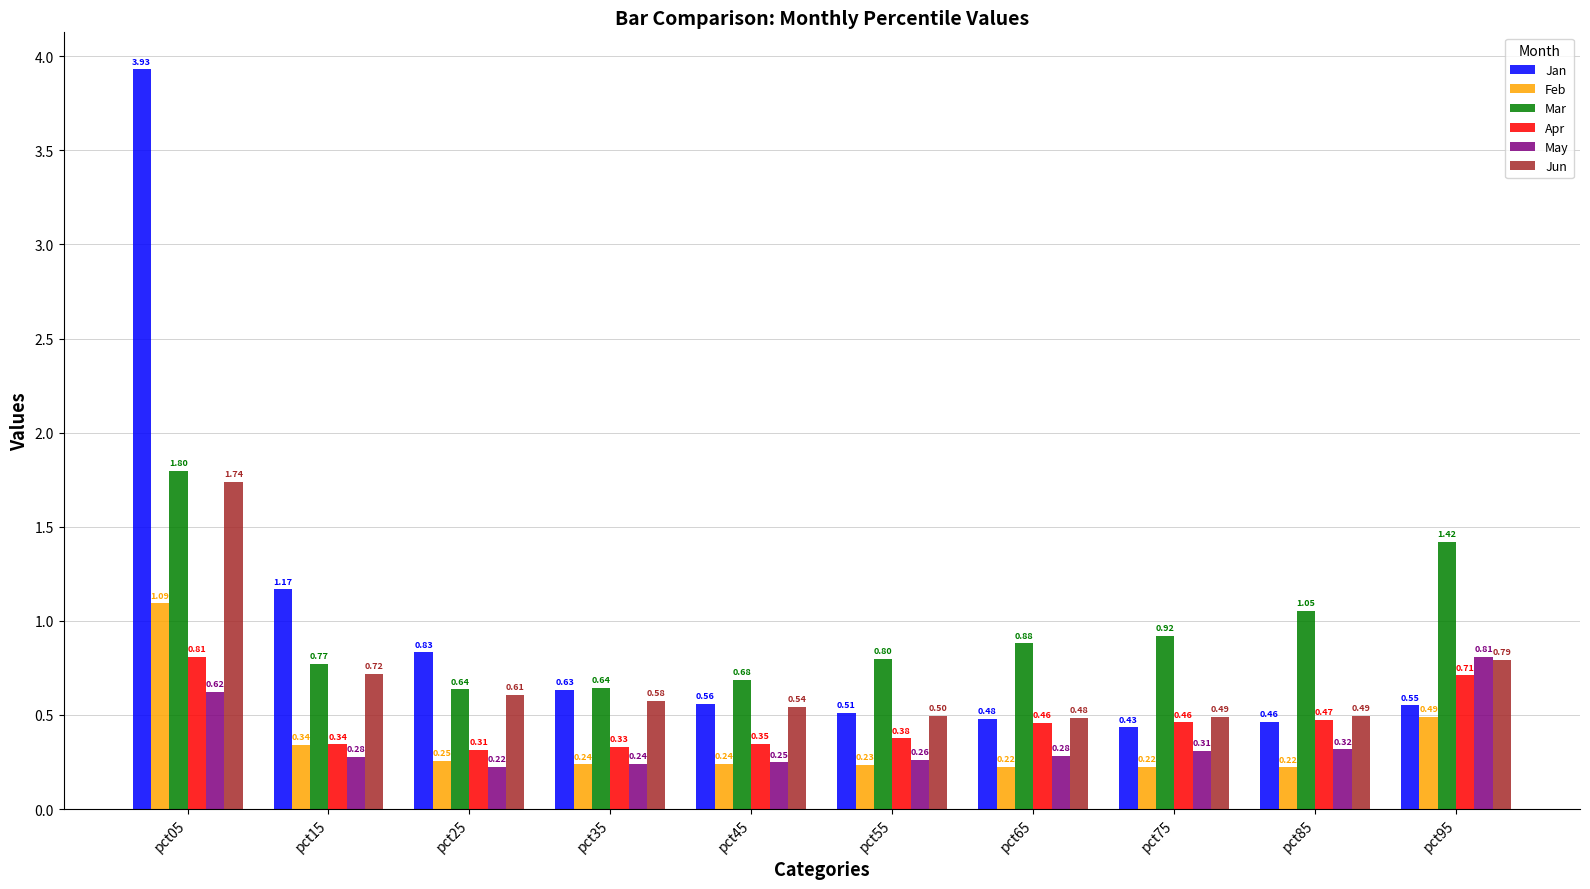

What is the total value across all series at pct45?

2.6